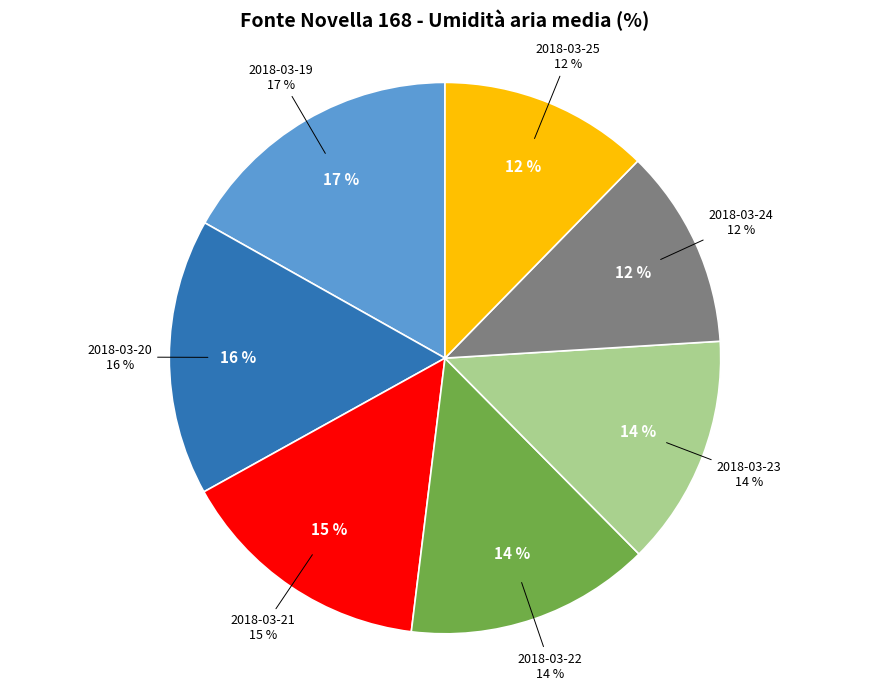

What is the total percentage of 2018-03-24 and 2018-03-25?

24.0%